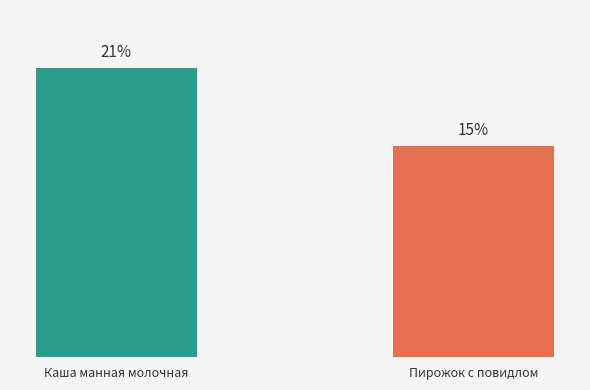

What is the label of the 2nd bar from the left?

Пирожок с повидлом